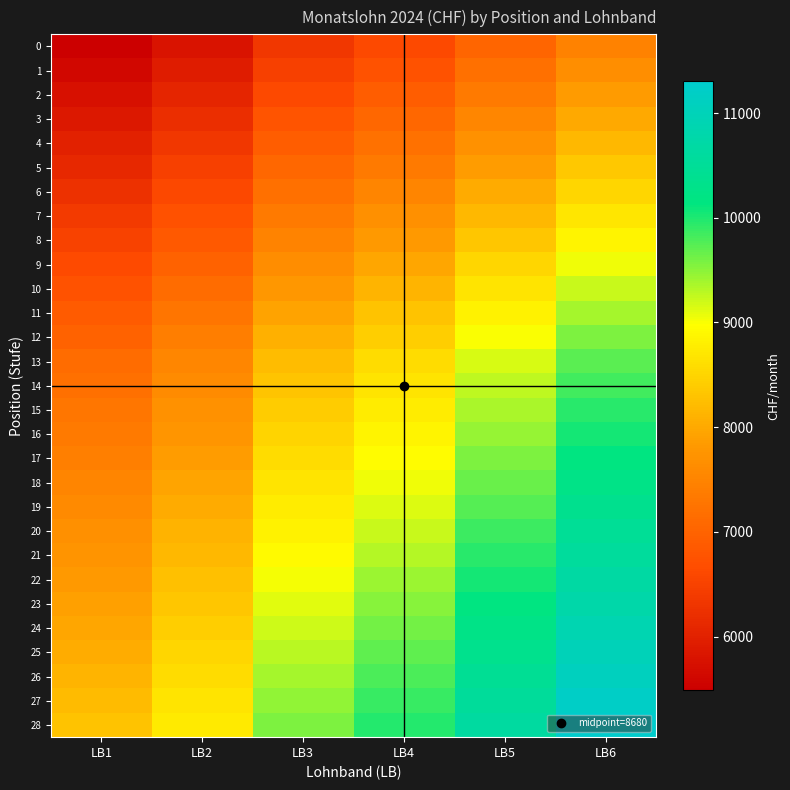

At how many categories does at least one series exceed 9147?

4